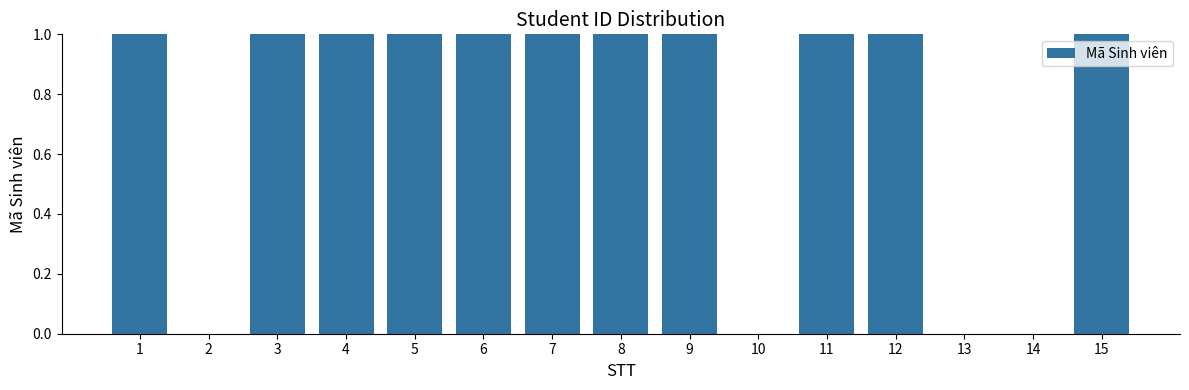

Does the chart contain stacked bars?

No